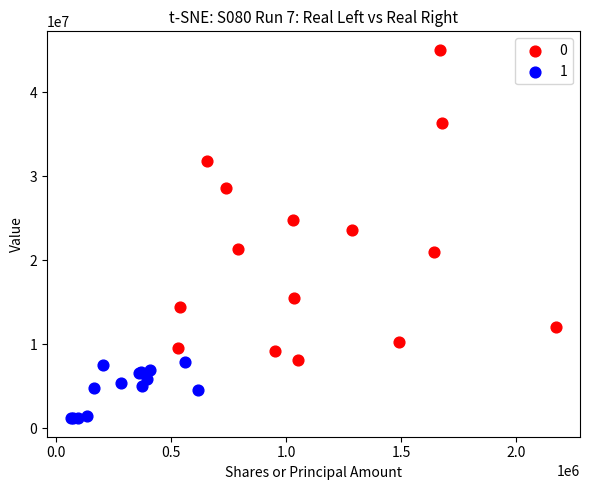

Which series reaches the maximum Y coordinate?

0